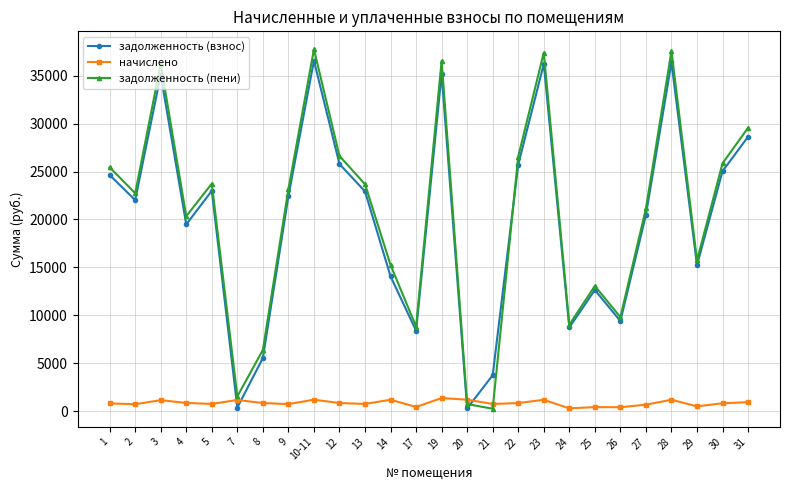

What are all the series names shown in the legend?

задолженность (взнос), начислено, задолженность (пени)